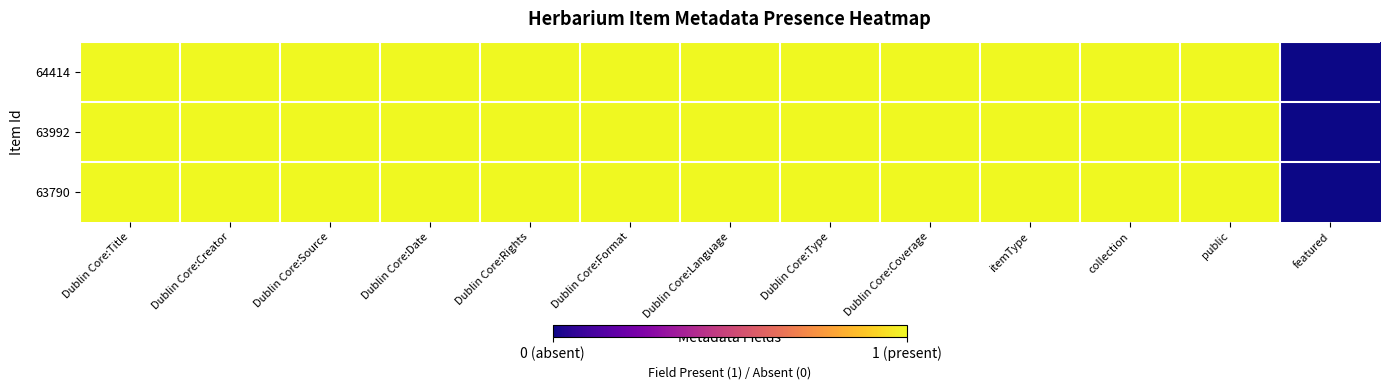

Reading left to right, list all the values displayed in this chart.

64414: Dublin Core:Title=1	Dublin Core:Creator=1	Dublin Core:Source=1	Dublin Core:Date=1	Dublin Core:Rights=1	Dublin Core:Format=1	Dublin Core:Language=1	Dublin Core:Type=1	Dublin Core:Coverage=1	itemType=1	collection=1	public=1	featured=0
63992: Dublin Core:Title=1	Dublin Core:Creator=1	Dublin Core:Source=1	Dublin Core:Date=1	Dublin Core:Rights=1	Dublin Core:Format=1	Dublin Core:Language=1	Dublin Core:Type=1	Dublin Core:Coverage=1	itemType=1	collection=1	public=1	featured=0
63790: Dublin Core:Title=1	Dublin Core:Creator=1	Dublin Core:Source=1	Dublin Core:Date=1	Dublin Core:Rights=1	Dublin Core:Format=1	Dublin Core:Language=1	Dublin Core:Type=1	Dublin Core:Coverage=1	itemType=1	collection=1	public=1	featured=0